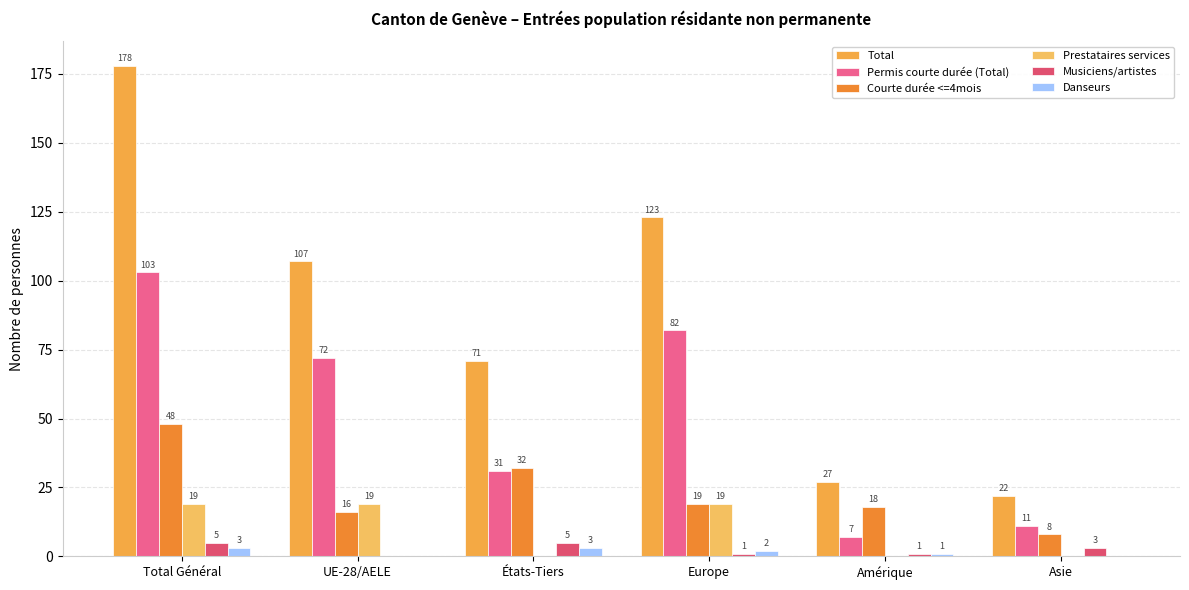

What are all the series names shown in the legend?

Total, Permis courte durée (Total), Courte durée <=4mois, Prestataires services, Musiciens/artistes, Danseurs